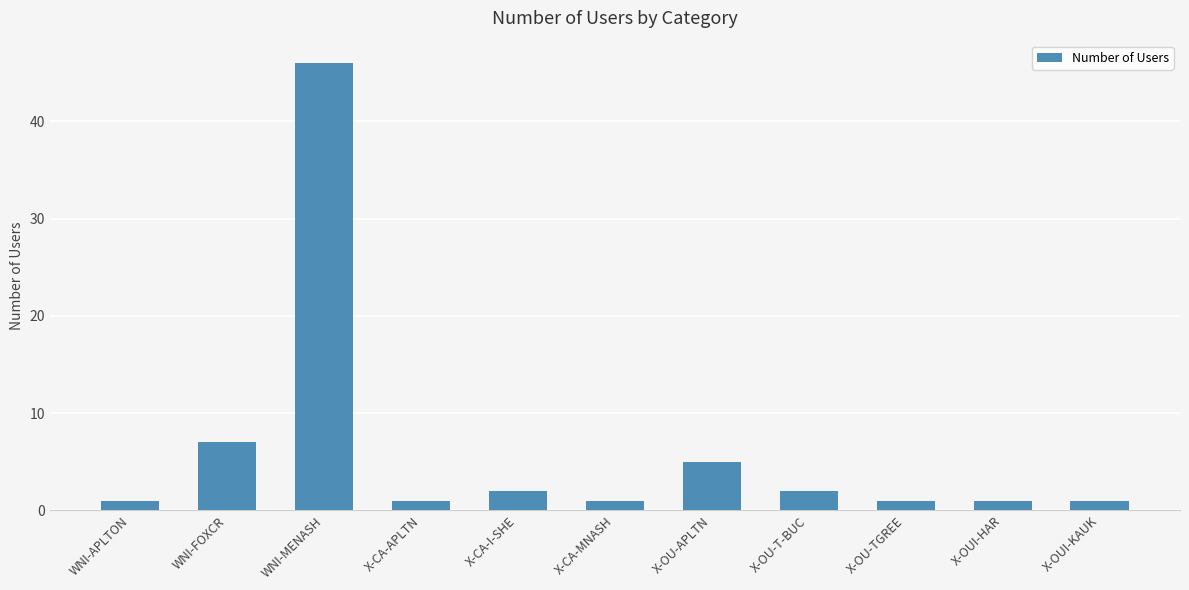

At which category does the chart reach its peak across all series?

WNI-MENASH